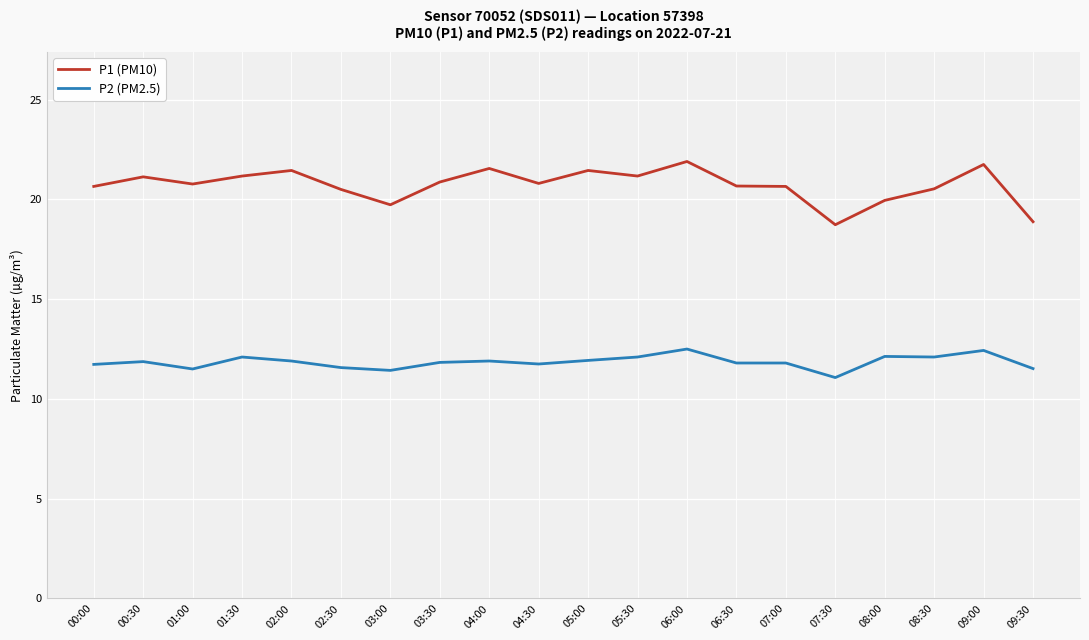

What is the lowest value of the P2 (PM2.5) series?

11.1